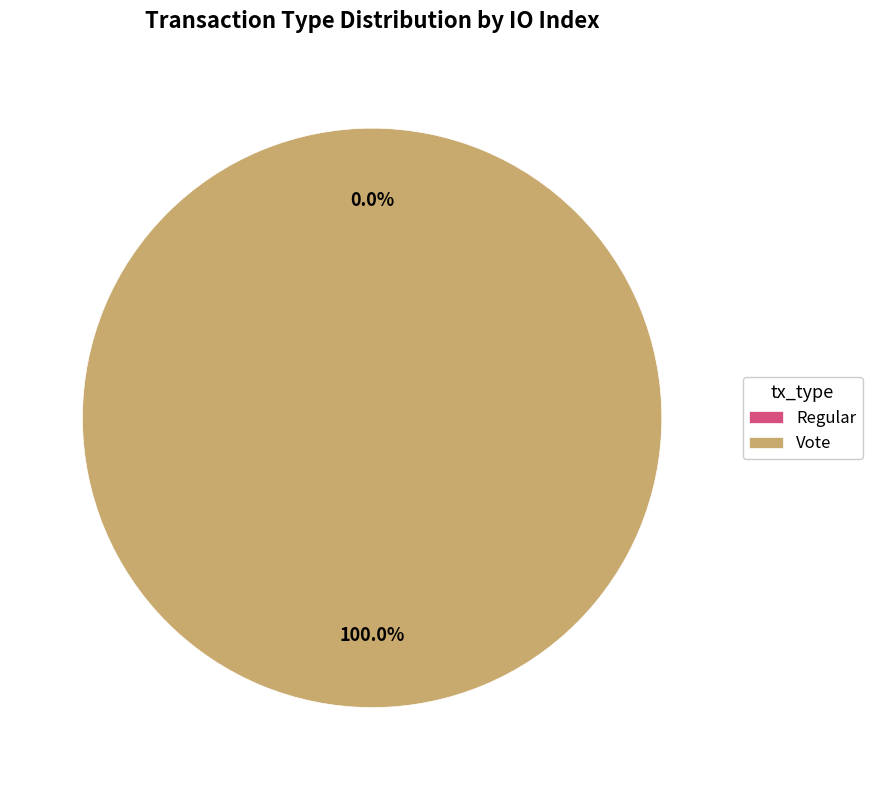

What is the largest slice in the pie chart?

Vote